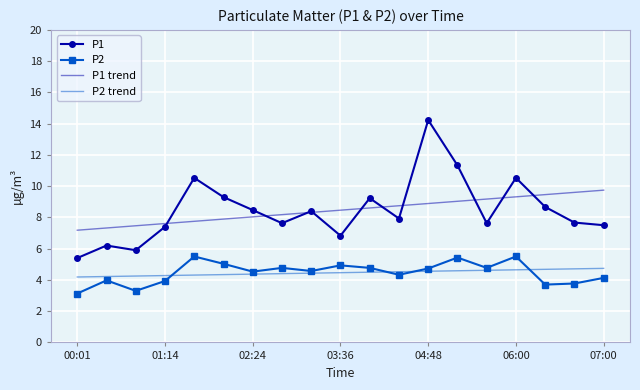

Which series has the widest spread of values?

P1